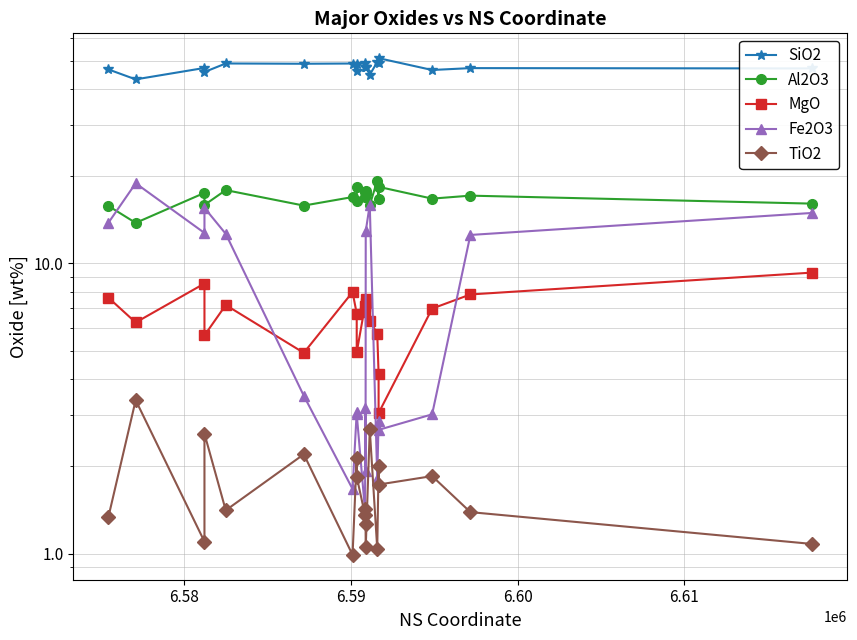

How many interior local valleys does the MgO series have?

6